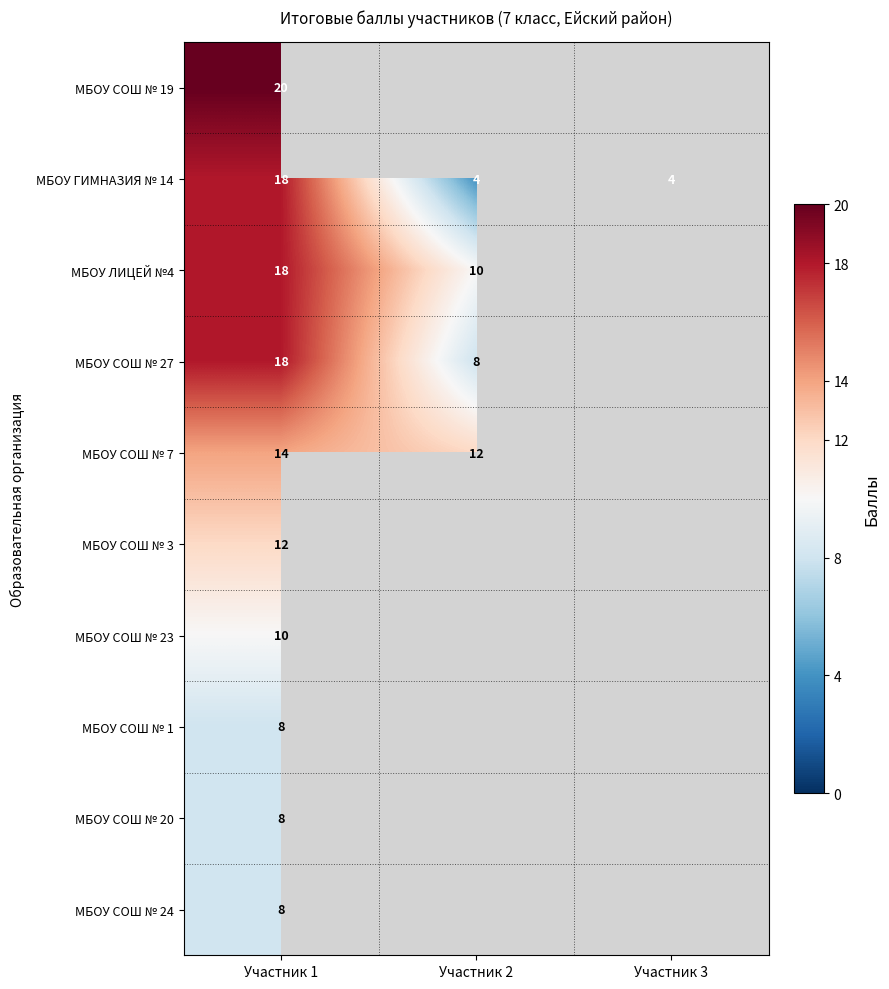

The value of МБОУ СОШ № 24 at Участник 1 is 8. True or false?

True